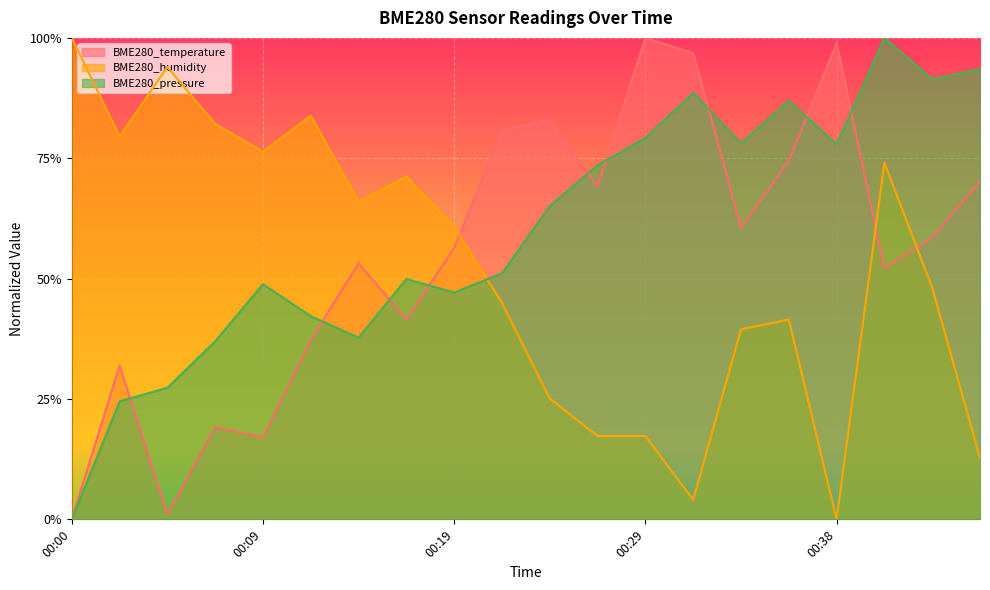

List the series in order of their peak value, highest first.

BME280_temperature, BME280_humidity, BME280_pressure